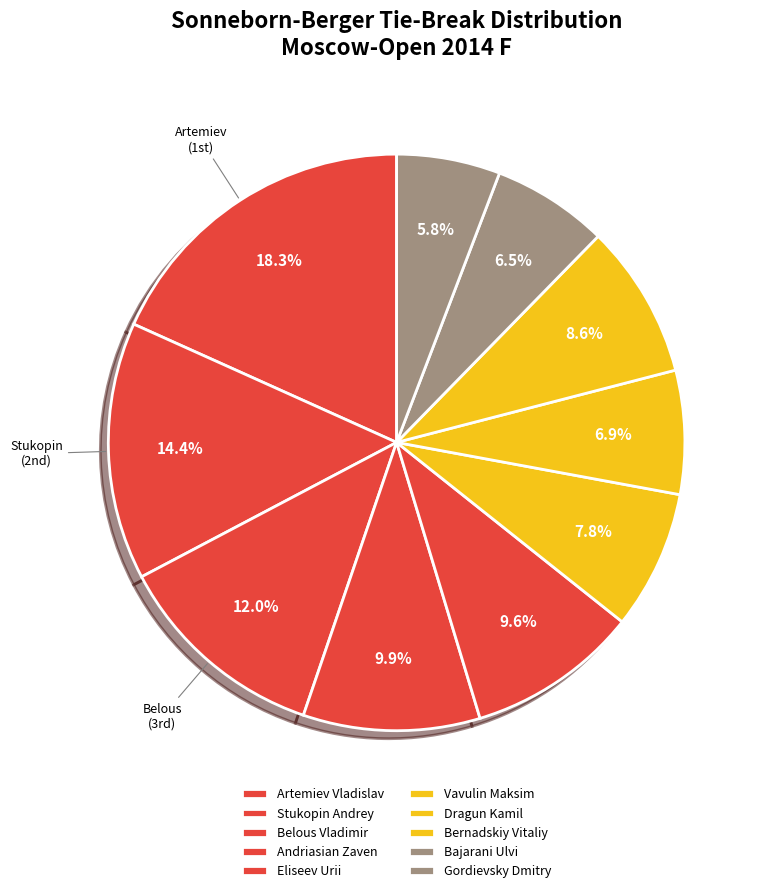

To the nearest percent, what portion does Eliseev Urii represent?

10%